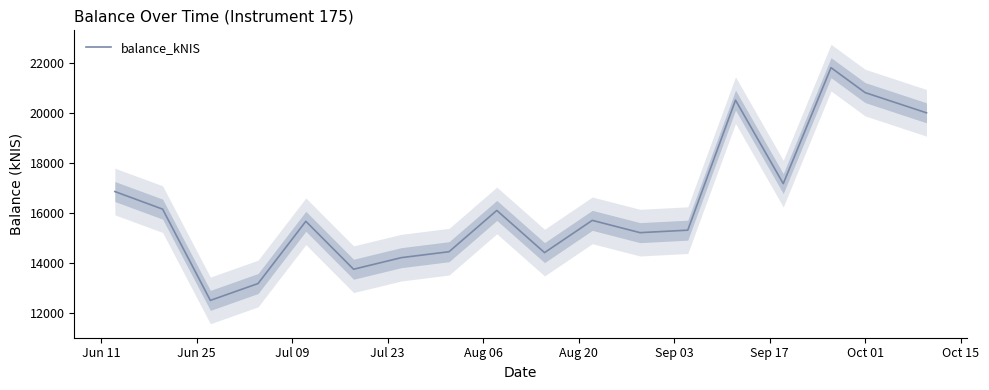

Does the chart have visible grid lines?

No